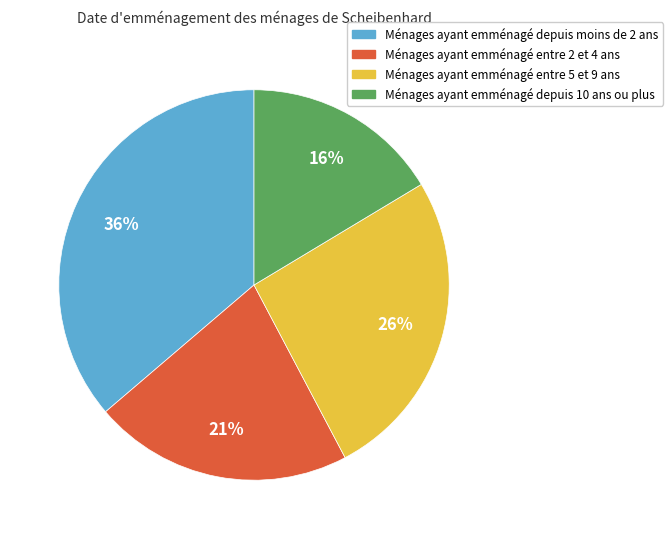

Do Ménages ayant emménagé entre 2 et 4 ans and Ménages ayant emménagé entre 5 et 9 ans together represent more than half of the pie?

No